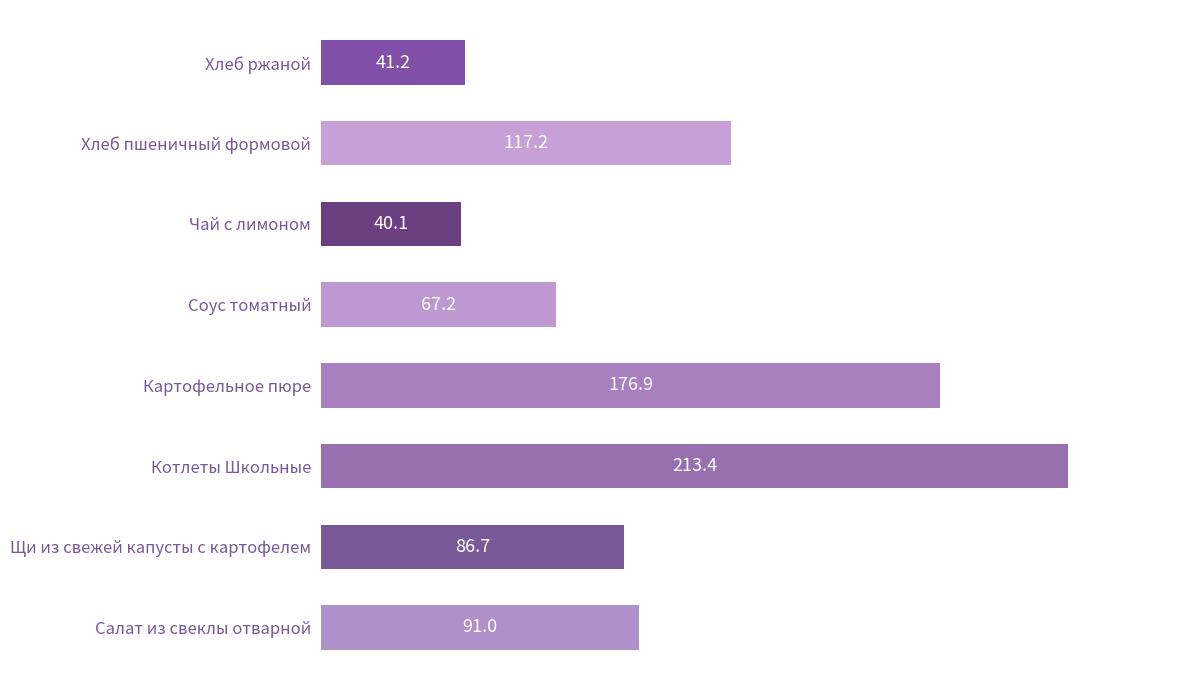

Reading bottom to top, transcribe all the data shown in this chart.

91.0	86.7	213.4	176.9	67.2	40.1	117.2	41.2